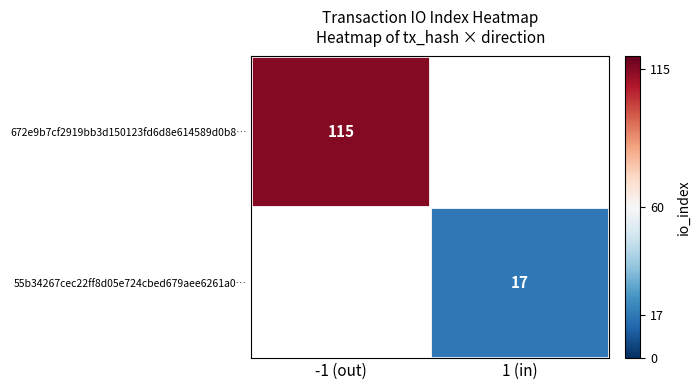

The 55b34267cec22ff8d05e724cbed679aee6261a0… series shows 17 at 1 (in). True or false?

True